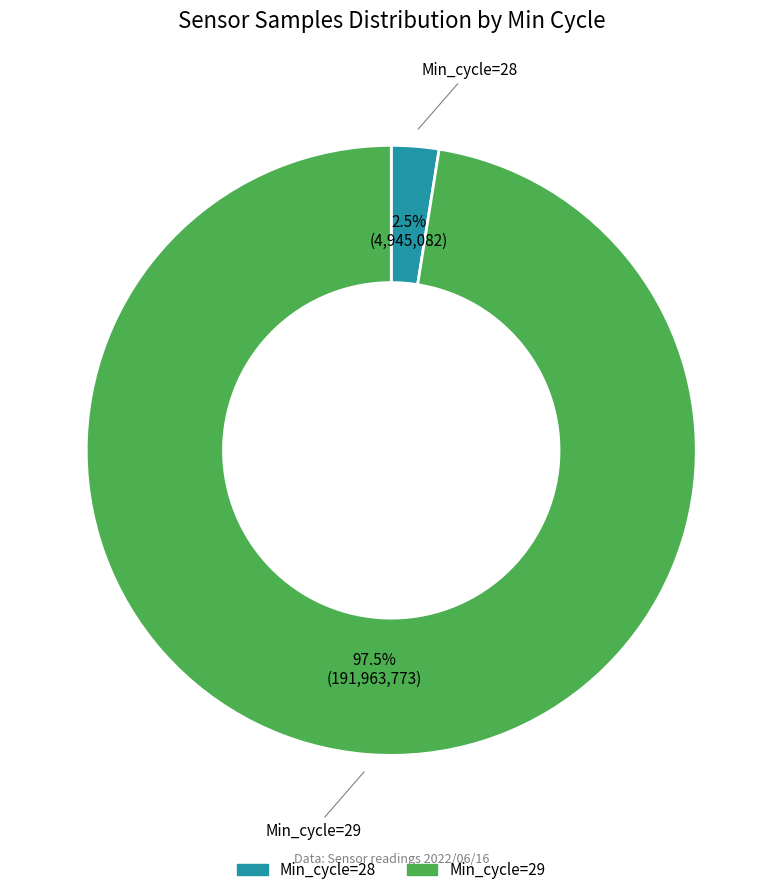

Is there a majority slice in this chart?

Yes